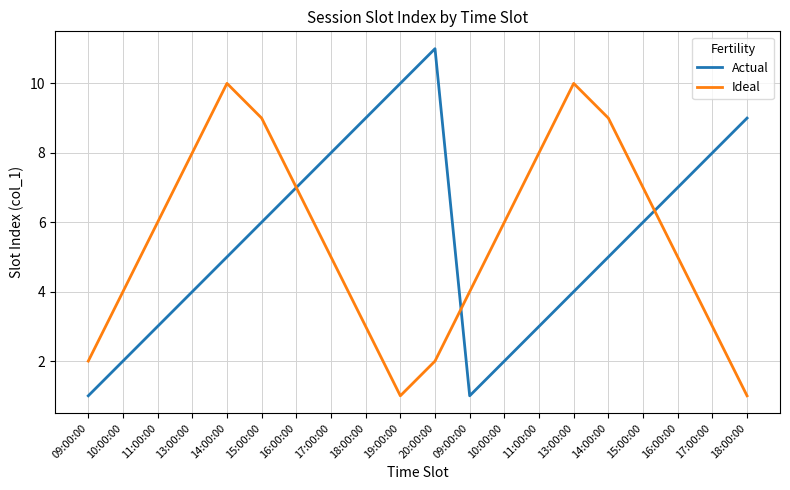

What is the difference between the maximum and second lowest values in the Ideal series?

9